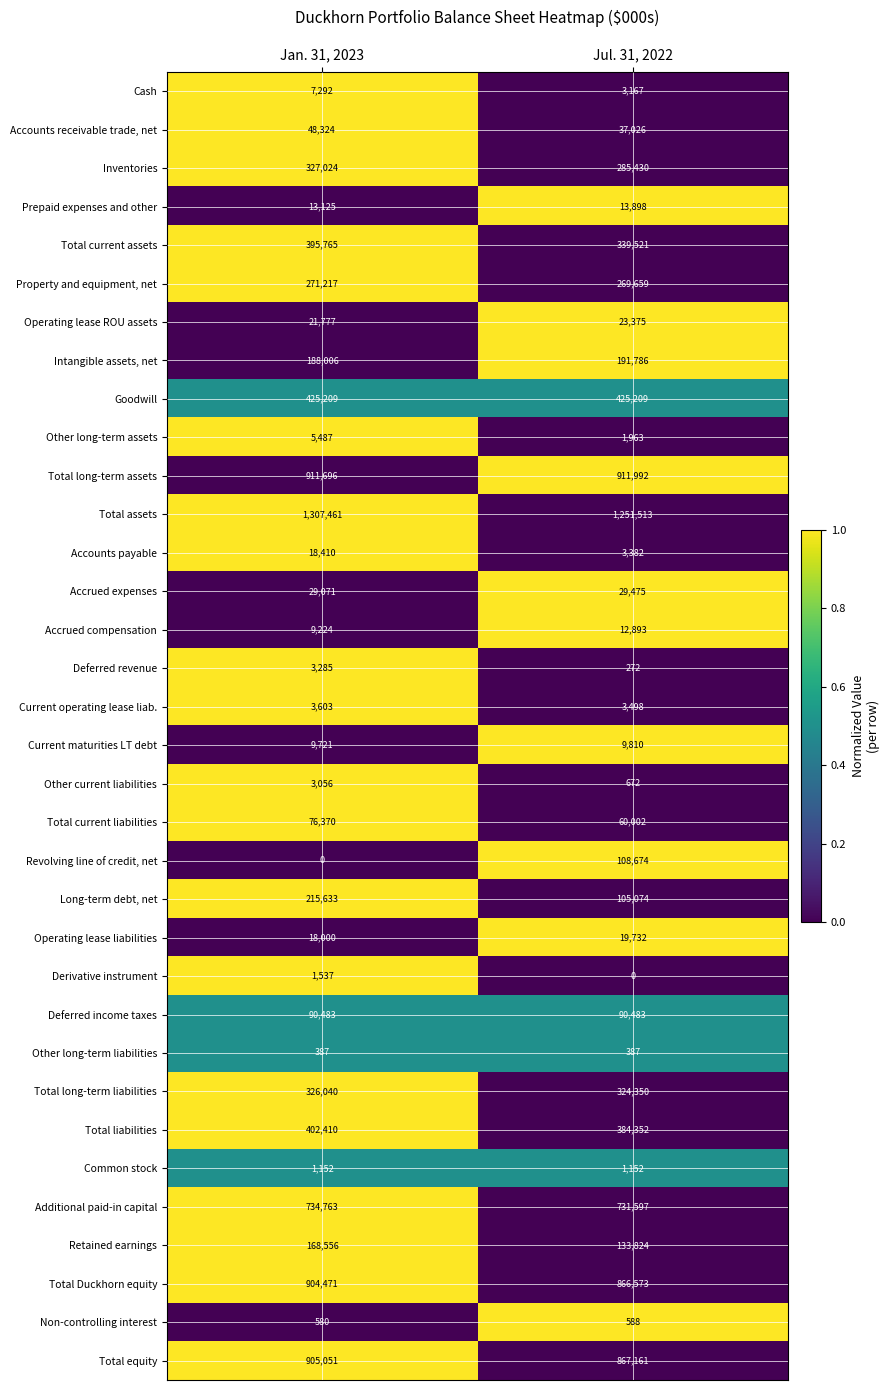

Is it true that Total equity equals 553578 at Jul. 31, 2022?

False